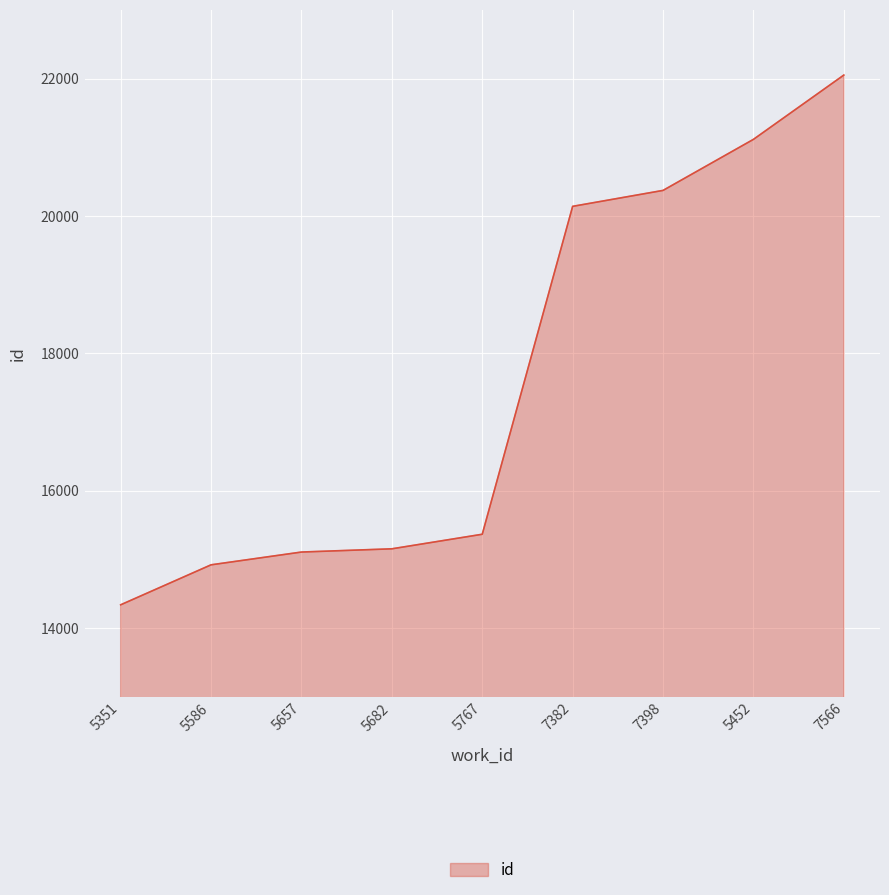

At which label is the value closest to 18197?

7382